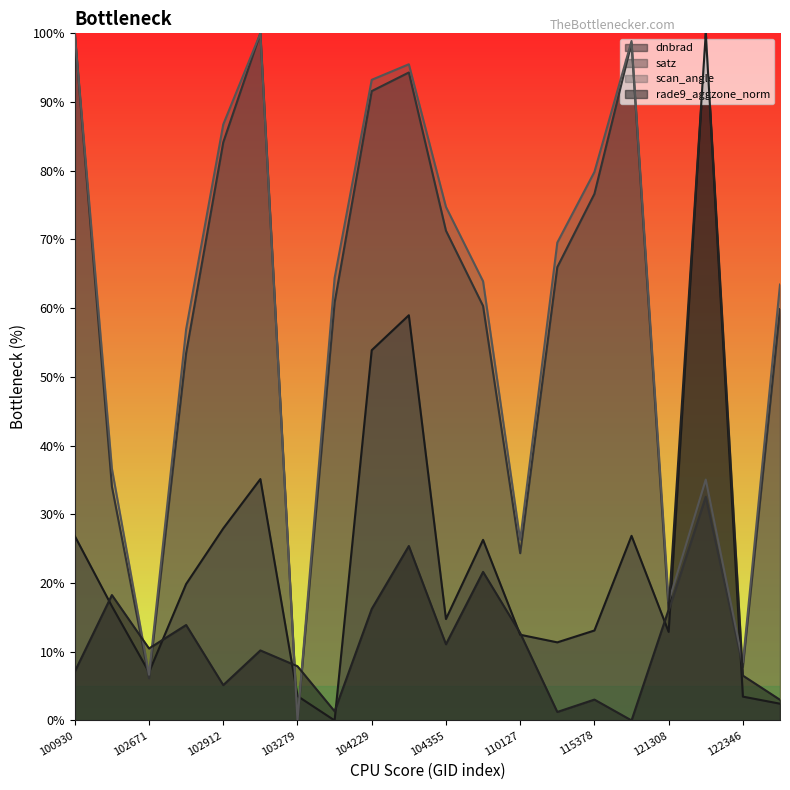

Does the chart display data point markers on the line(s)?

No